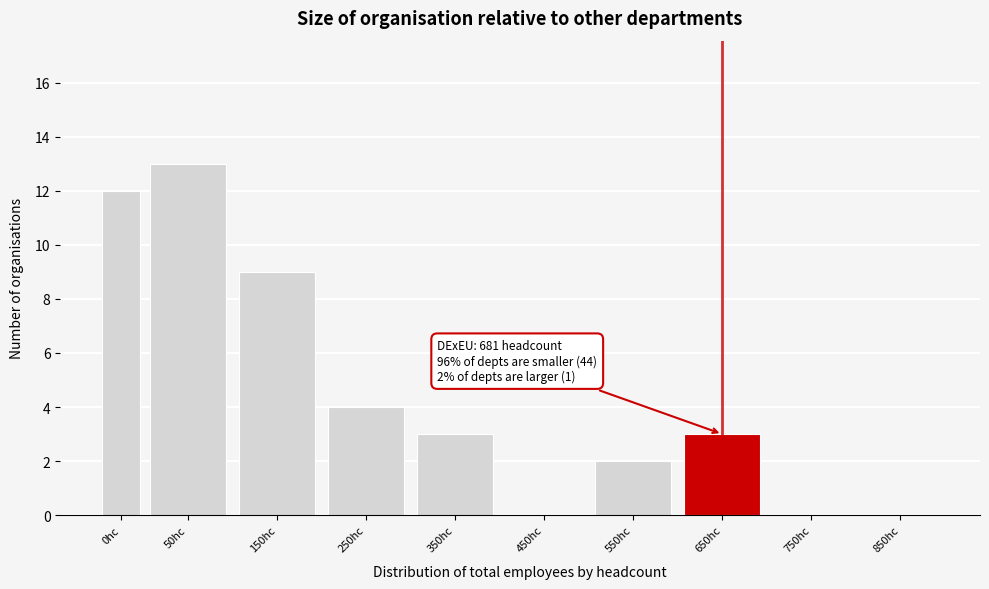

Reading left to right, transcribe all the data shown in this chart.

0hc=12	50hc=13	150hc=9	250hc=4	350hc=3	450hc=0	550hc=2	650hc=3	750hc=0	850hc=0